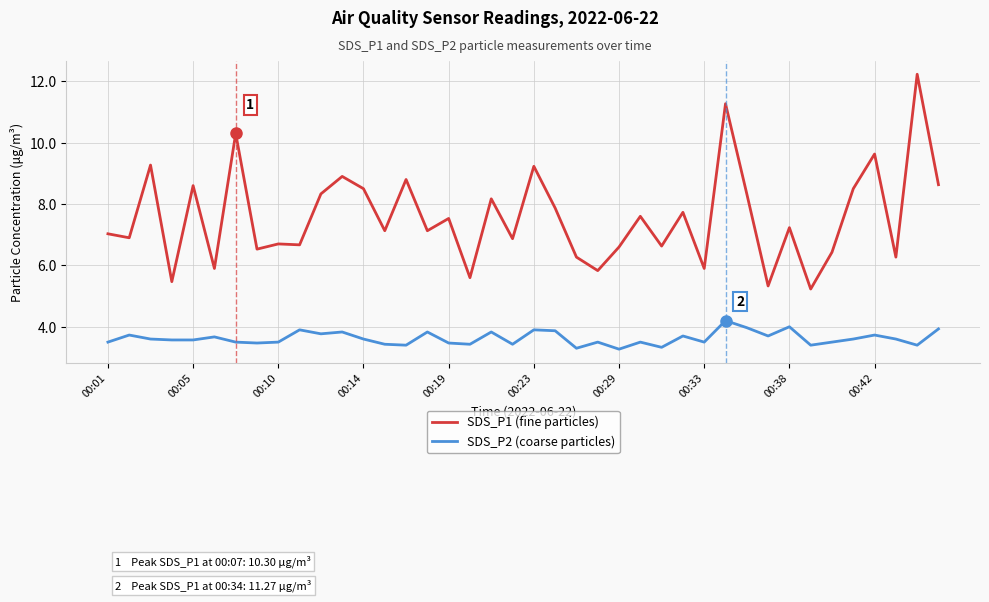

Which series has the widest spread of values?

SDS_P1 (fine particles)